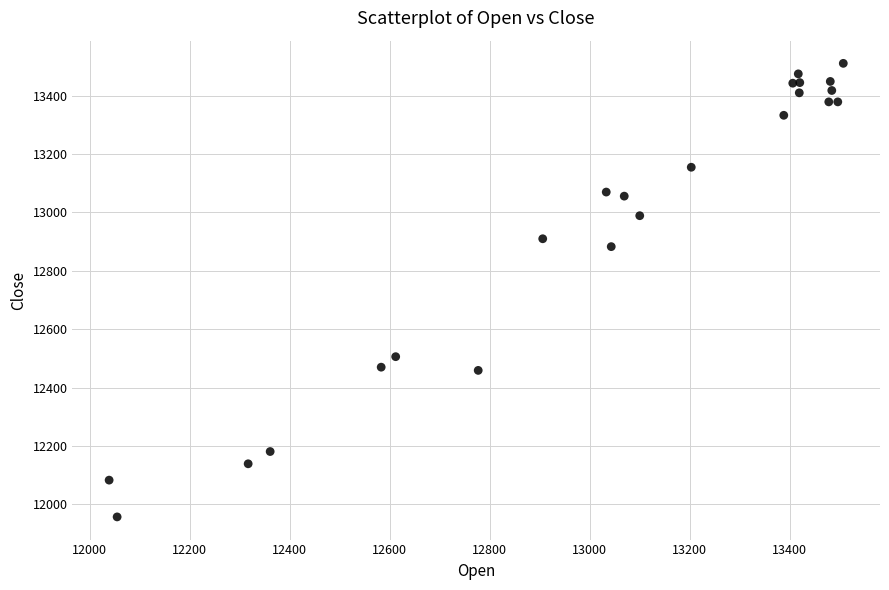

What Y value in the scatter plot is closest to 12734?

12883